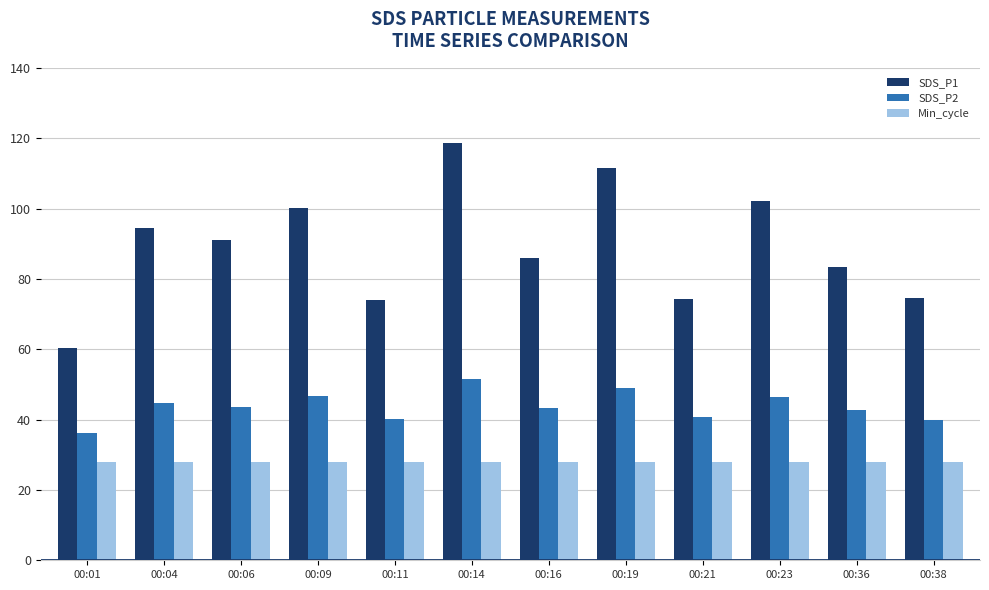

The SDS_P2 series shows 65.6 at 00:09. True or false?

False